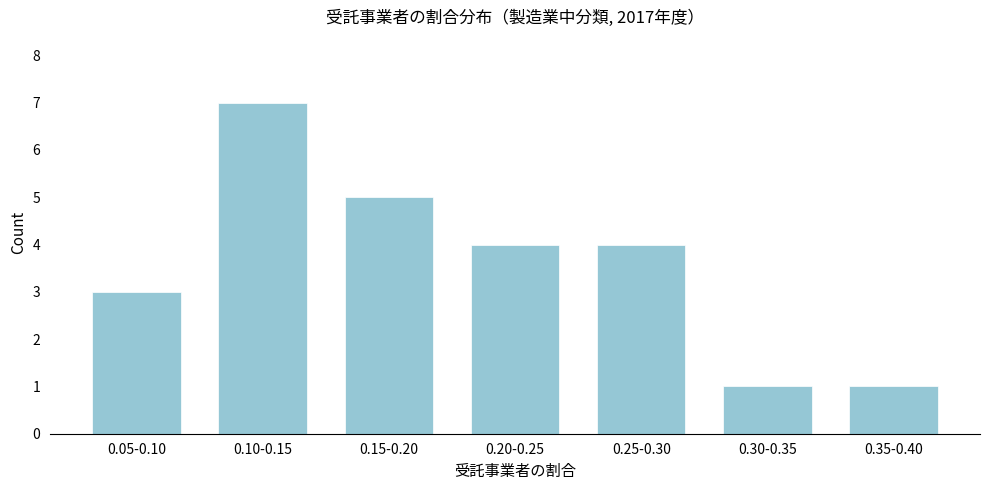

Reading left to right, transcribe all the data shown in this chart.

3	7	5	4	4	1	1